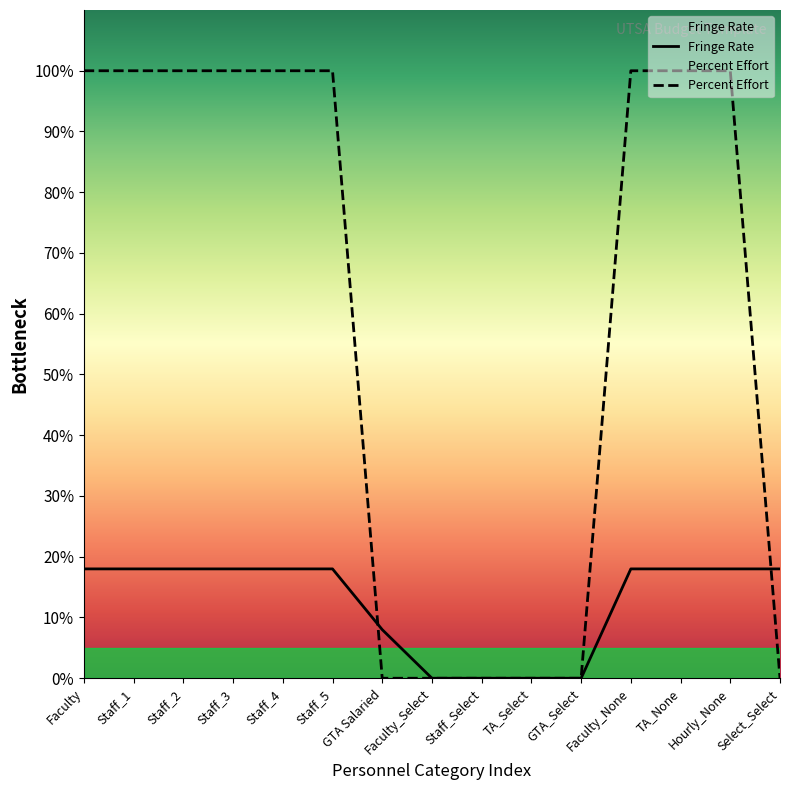

How many values in Percent Effort are above zero?

9